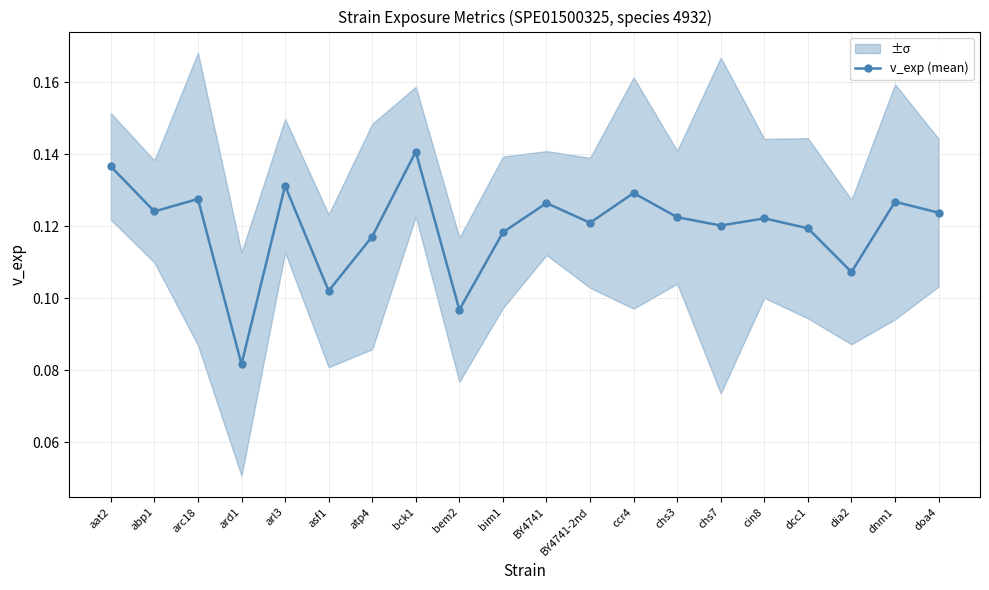

At which label is the value closest to 0?

ard1